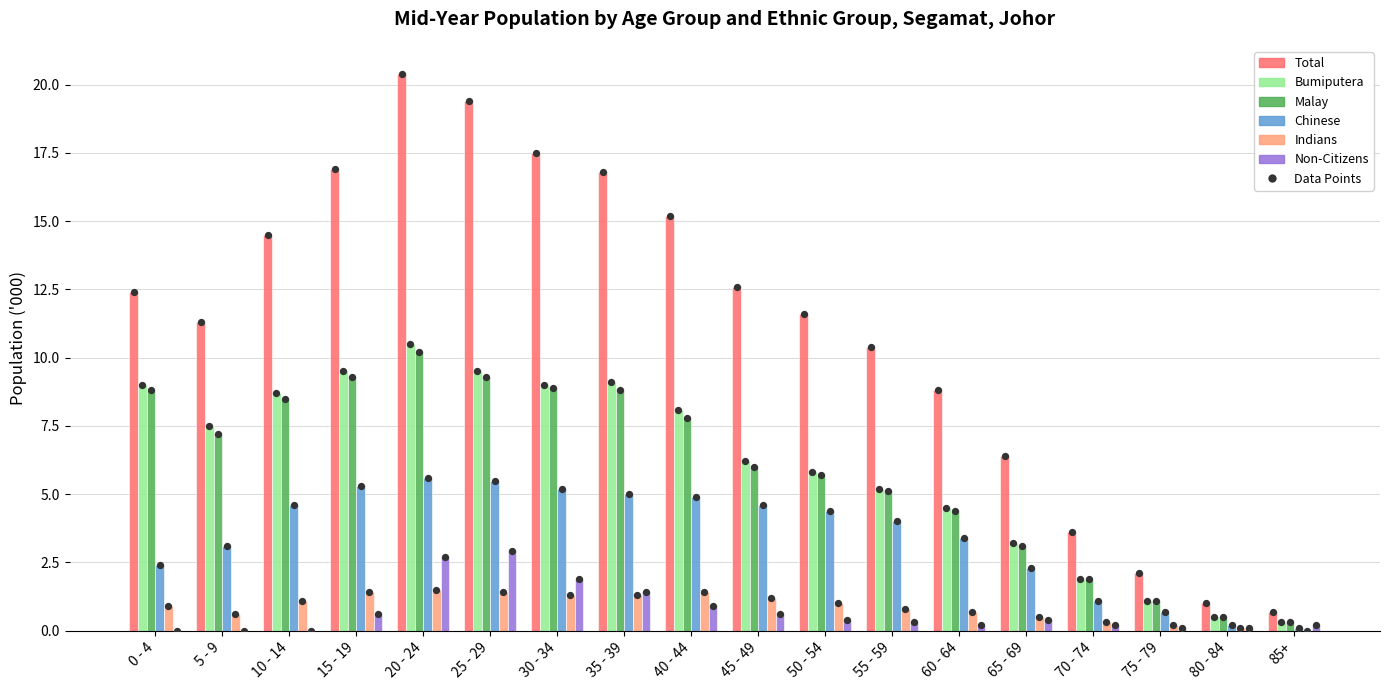

What are all the series names shown in the legend?

Total, Bumiputera, Malay, Chinese, Indians, Non-Citizens